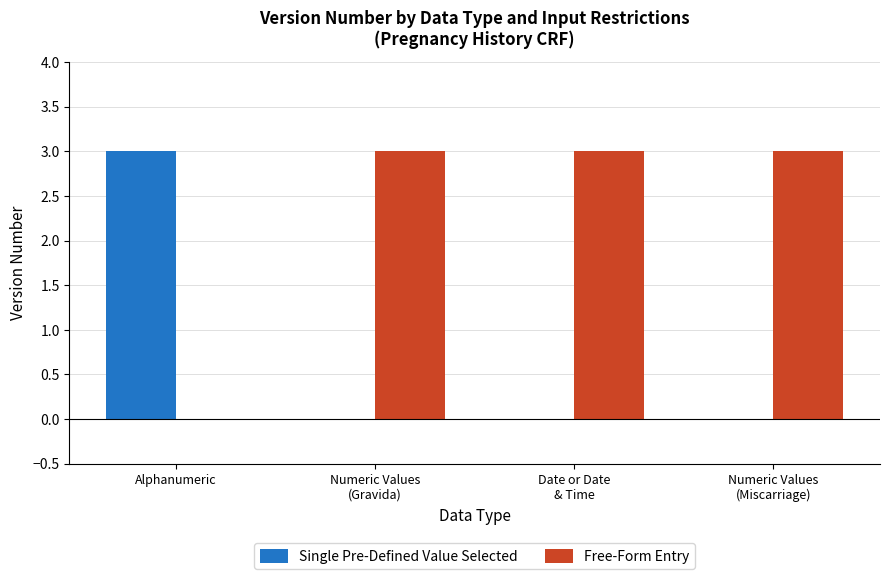

Reading left to right, what are all the values shown in this chart?

Single Pre-Defined Value Selected: 3	0	0	0
Free-Form Entry: 0	3	3	3